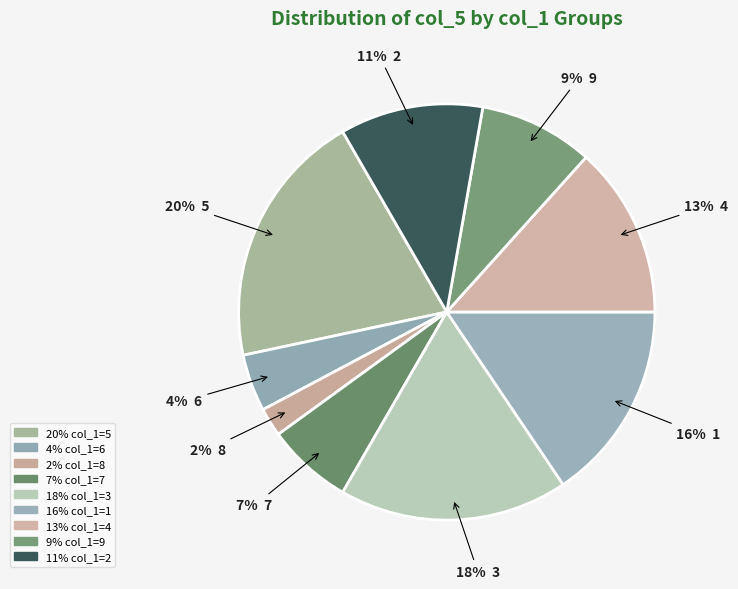

Count the number of slices in the pie.

9